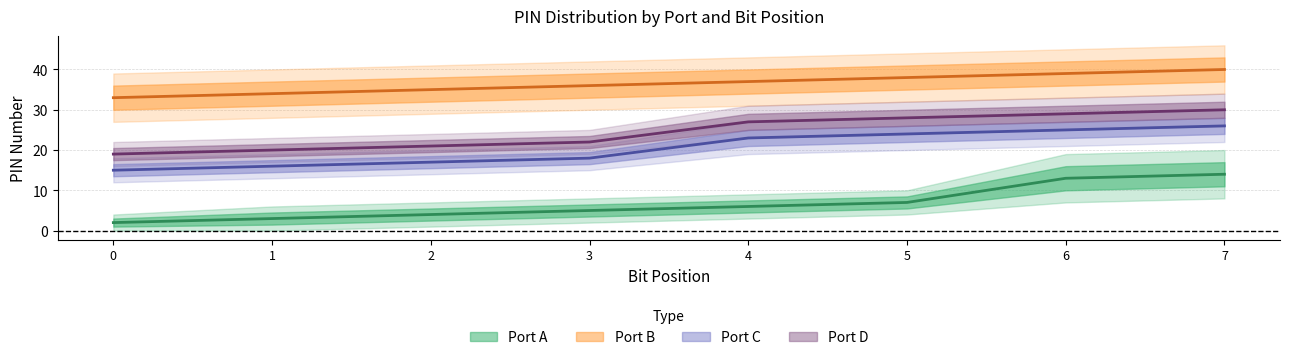

What is the maximum value shown in the chart?

40